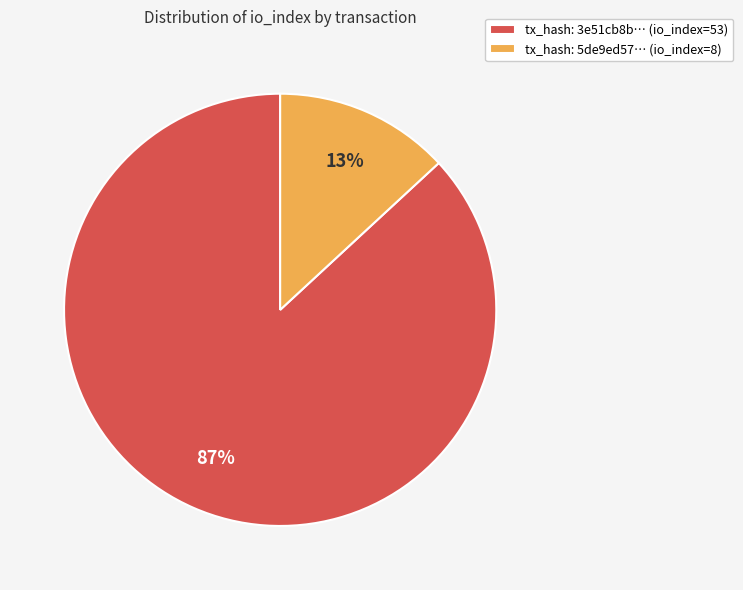

Count the number of slices in the pie.

2